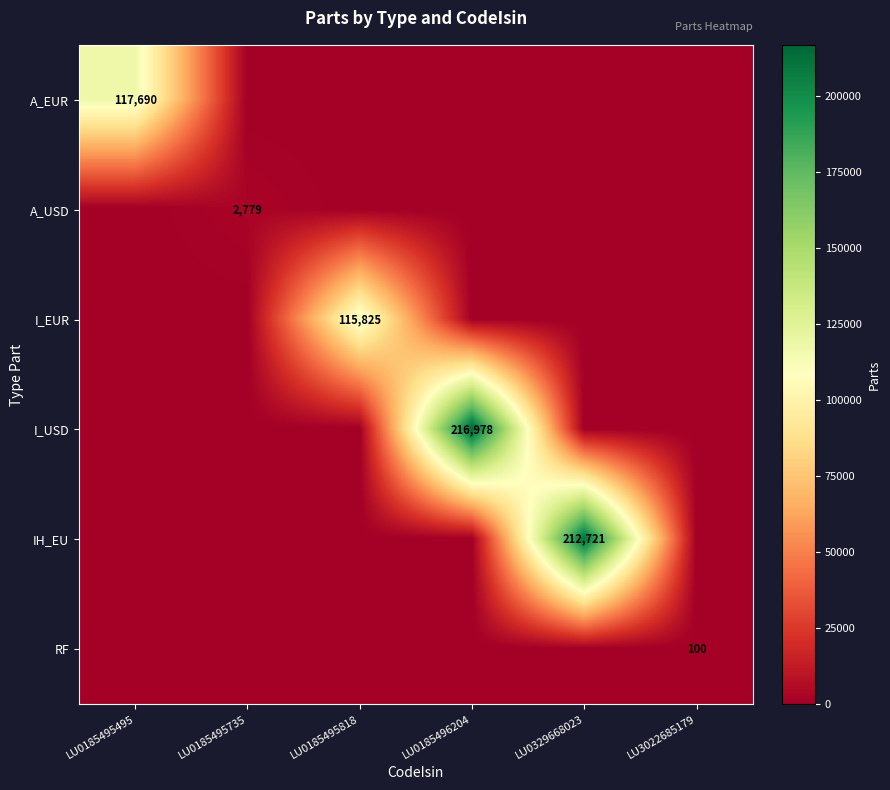

Is it true that I_EUR equals 51861 at LU0185495818?

False